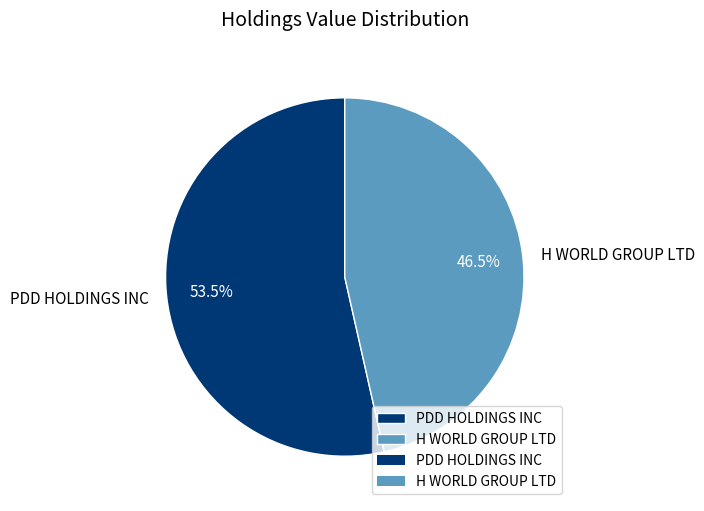

Combined, do H WORLD GROUP LTD and PDD HOLDINGS INC account for over 50%?

Yes